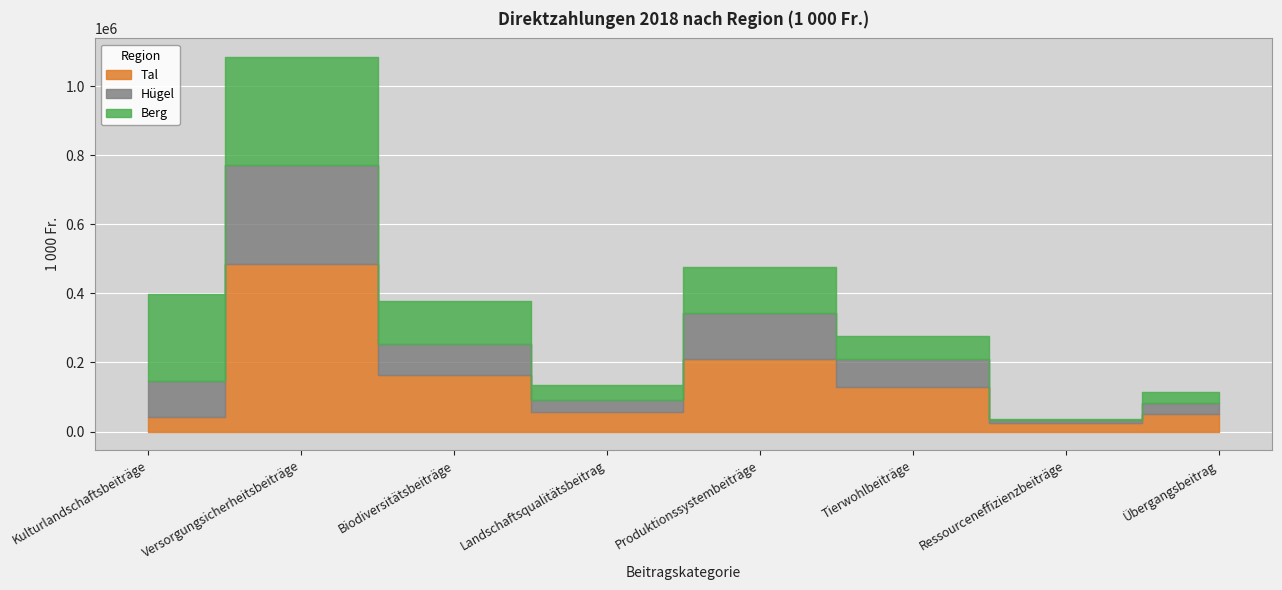

How many values in the Tal series exceed 128560?

3